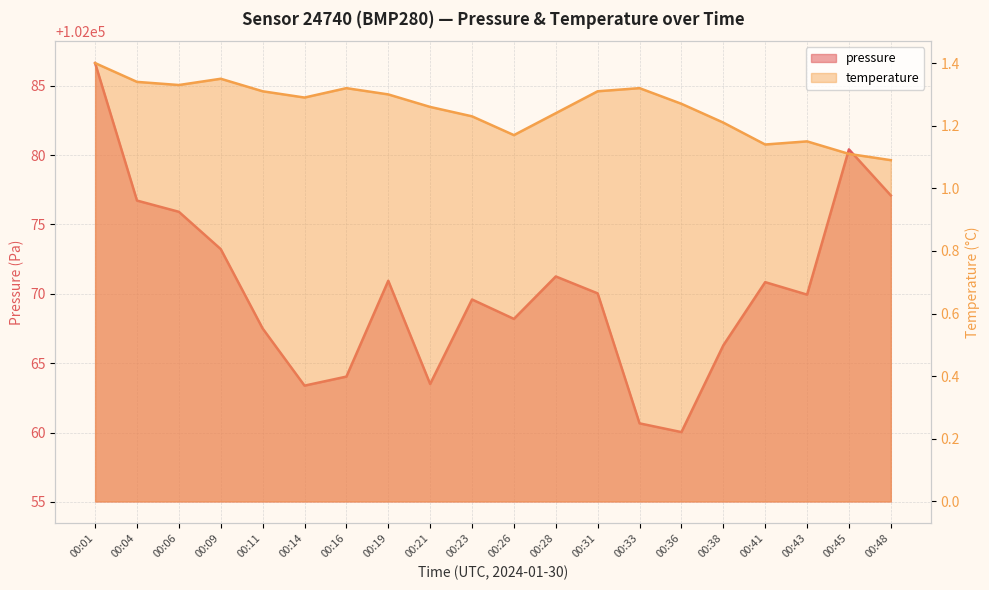

True or false: pressure and temperature intersect in this chart.

False